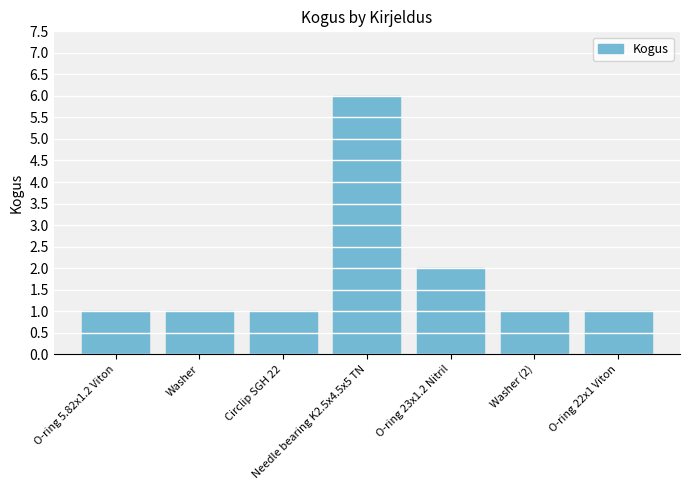

What is the sum of all values?

13